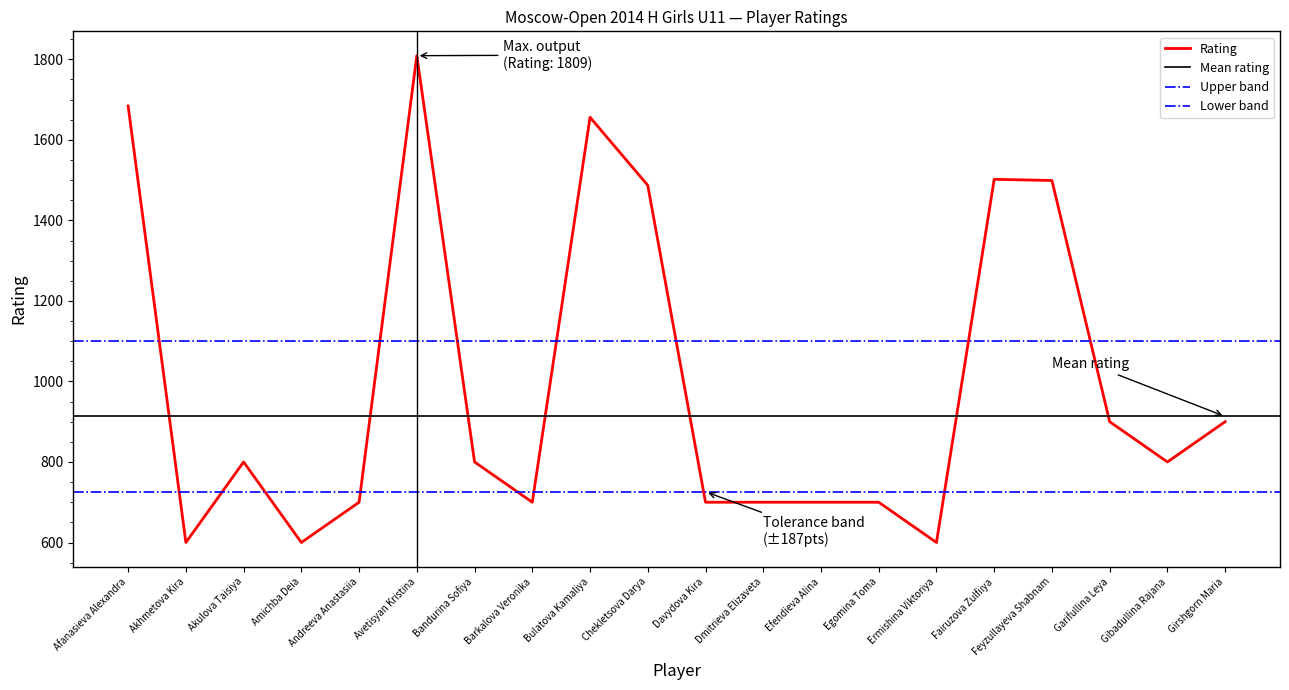

At which category does the data reach its first local peak?

Akulova Taisiya